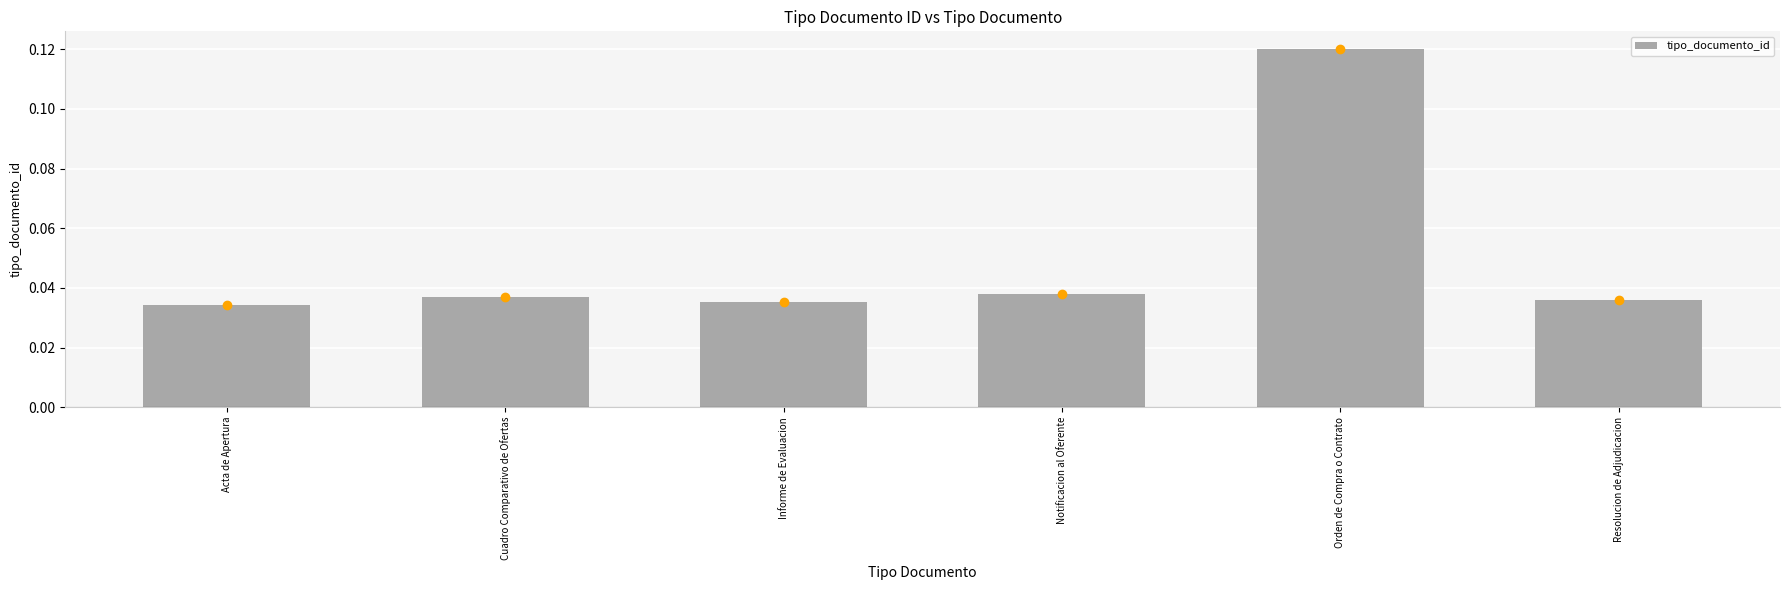

What is the sum of all values?

0.3